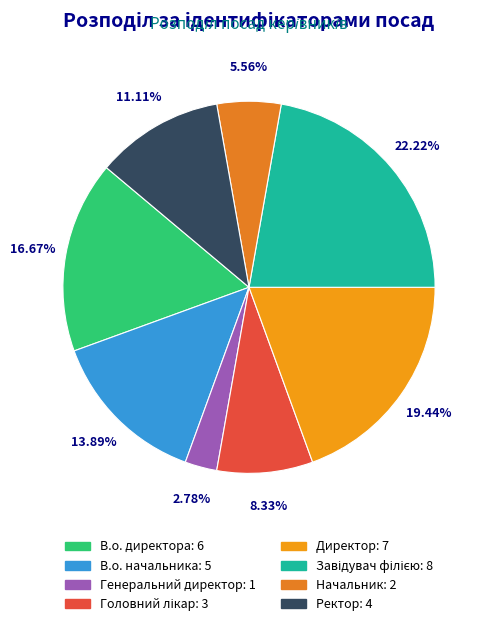

Count the number of slices in the pie.

8